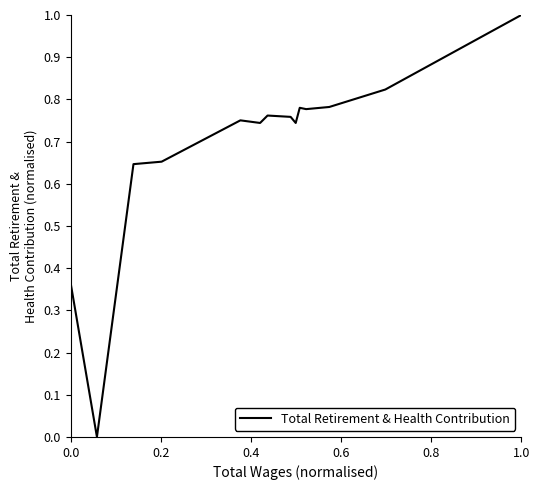

What is the difference between the maximum and minimum values?

1.0